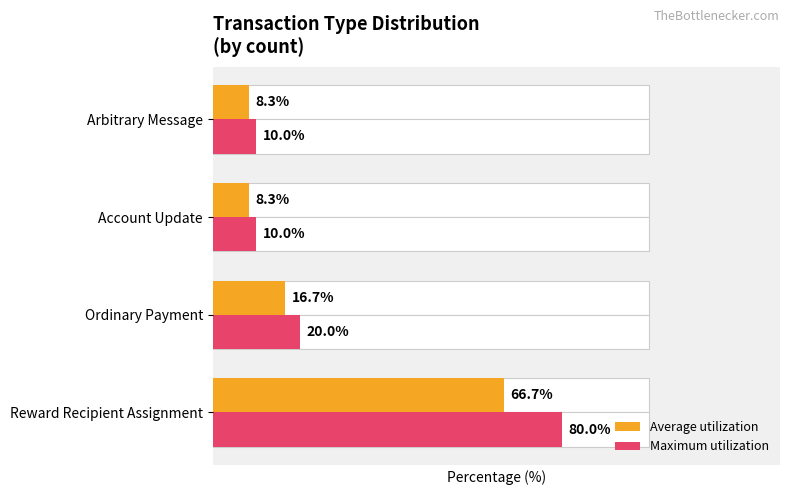

What is the difference between the maximum and minimum values in the Average utilization series?

58.3